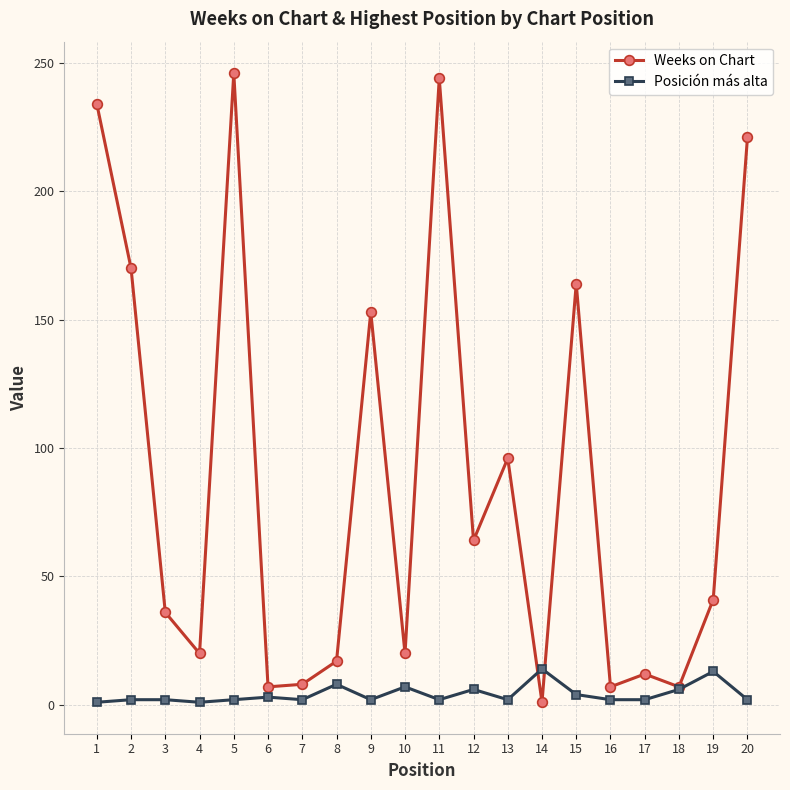

At how many categories does at least one series exceed 182?

4